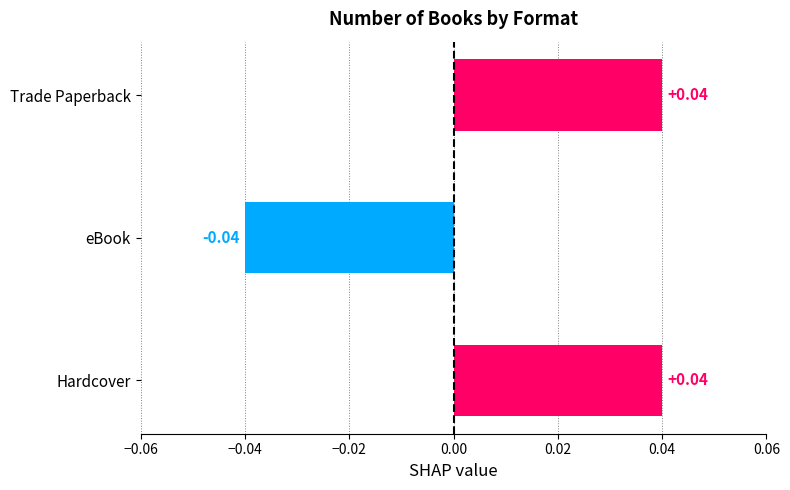

The value at eBook is -0.0. True or false?

False